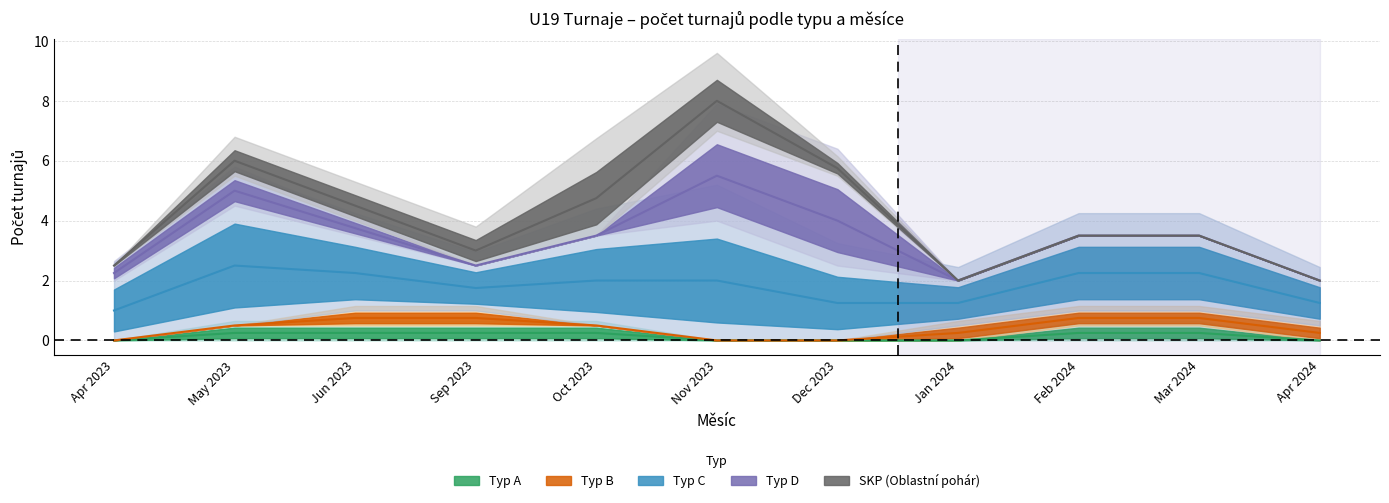

How many interior local valleys does the C series have?

2